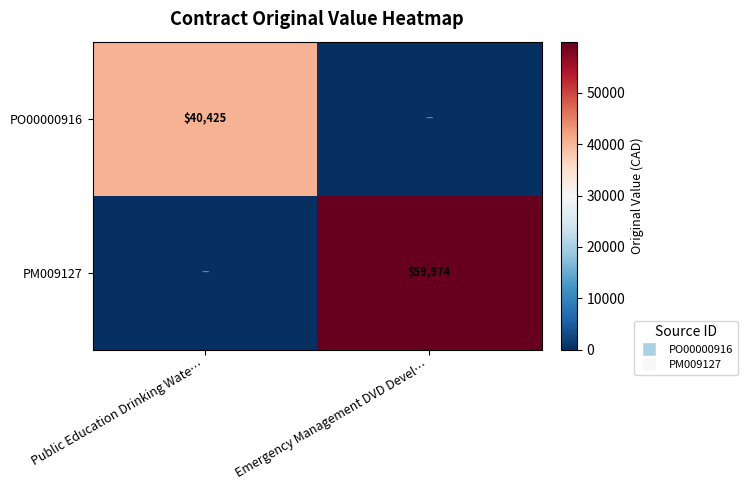

What is the difference between the PM009127 values at Emergency Management DVD Devel… and Public Education Drinking Wate…?

59973.9